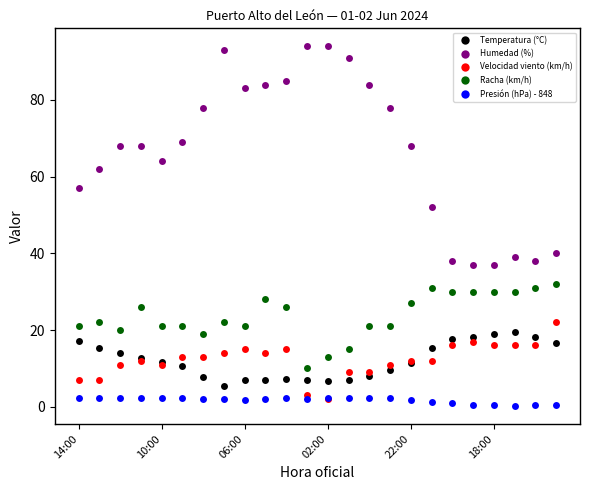

What are all the series names shown in the legend?

Temperatura (°C), Humedad (%), Velocidad viento (km/h), Racha (km/h), Presión (hPa) - 848